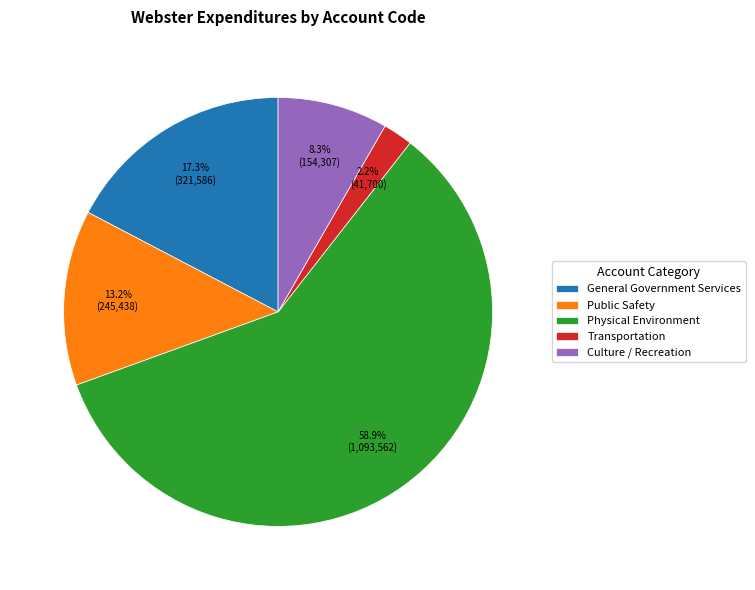

Which has a higher value, Physical Environment or Culture / Recreation?

Physical Environment